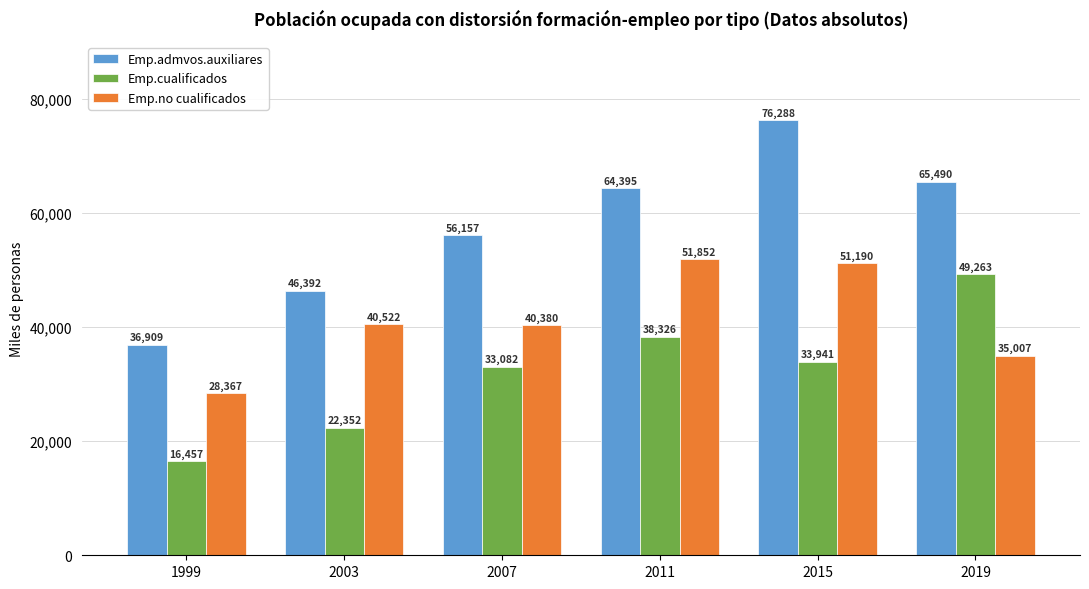

At 2015, list the series in order from largest to smallest.

Emp.admvos.auxiliares, Emp.no cualificados, Emp.cualificados